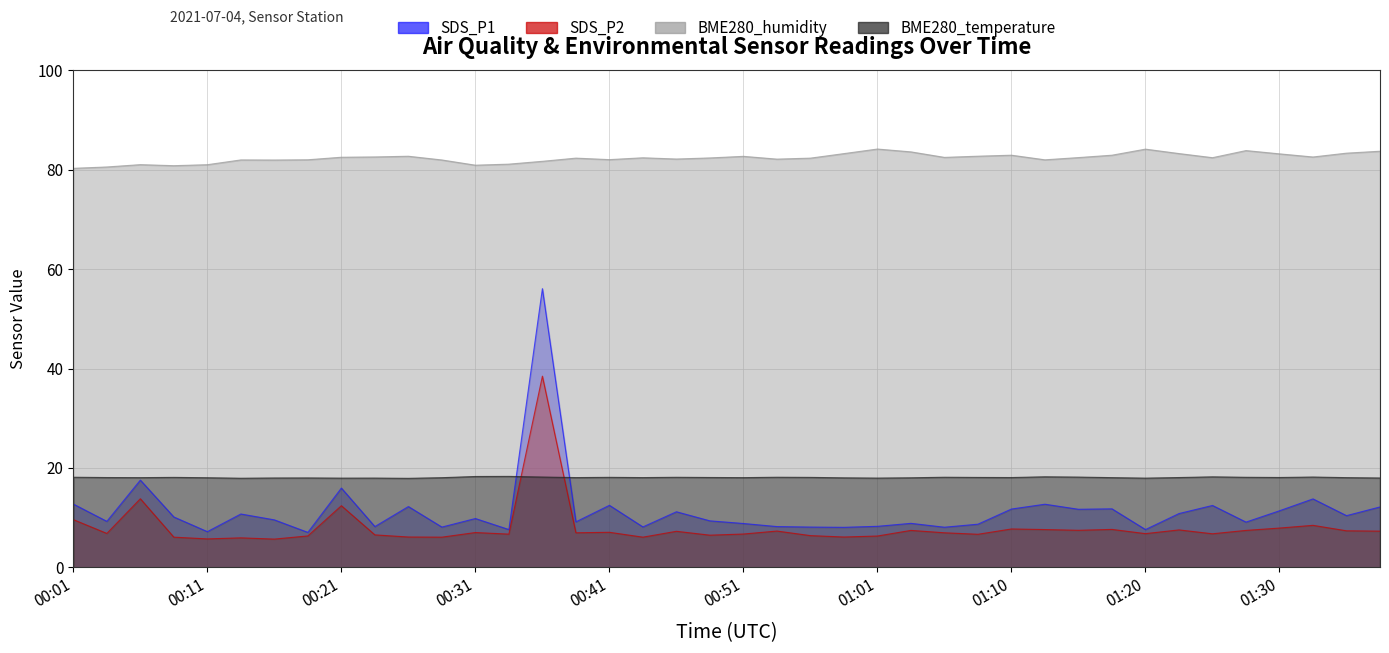

Reading right to left, list all the values displayed in this chart.

SDS_P1: 01:38=12.2	01:35=10.4	01:33=13.8	01:30=11.4	01:28=9.1	01:25=12.4	01:23=10.8	01:20=7.6	01:18=11.8	01:15=11.7	01:13=12.7	01:10=11.7	01:08=8.7	01:05=8.1	01:03=8.8	01:01=8.2	00:58=8.1	00:56=8.1	00:53=8.2	00:51=8.8	00:48=9.3	00:46=11.2	00:43=8.1	00:41=12.5	00:38=9.2	00:36=56.1	00:33=7.6	00:31=9.8	00:28=8.1	00:26=12.2	00:24=8.2	00:21=15.9	00:19=7.0	00:16=9.6	00:14=10.7	00:11=7.2	00:09=10.1	00:06=17.6	00:04=9.2	00:01=12.7
SDS_P2: 01:38=7.3	01:35=7.3	01:33=8.4	01:30=7.9	01:28=7.4	01:25=6.8	01:23=7.5	01:20=6.8	01:18=7.6	01:15=7.5	01:13=7.6	01:10=7.7	01:08=6.7	01:05=7.0	01:03=7.4	01:01=6.3	00:58=6.1	00:56=6.4	00:53=7.3	00:51=6.7	00:48=6.5	00:46=7.2	00:43=6.1	00:41=7.0	00:38=7.0	00:36=38.5	00:33=6.7	00:31=7.0	00:28=6.1	00:26=6.1	00:24=6.5	00:21=12.4	00:19=6.3	00:16=5.7	00:14=5.9	00:11=5.7	00:09=6.1	00:06=13.8	00:04=6.8	00:01=9.6
BME280_humidity: 01:38=83.7	01:35=83.3	01:33=82.6	01:30=83.2	01:28=83.9	01:25=82.4	01:23=83.3	01:20=84.2	01:18=82.9	01:15=82.5	01:13=82.0	01:10=82.9	01:08=82.7	01:05=82.5	01:03=83.6	01:01=84.2	00:58=83.3	00:56=82.3	00:53=82.2	00:51=82.7	00:48=82.4	00:46=82.2	00:43=82.4	00:41=82.0	00:38=82.3	00:36=81.7	00:33=81.1	00:31=80.9	00:28=82.0	00:26=82.7	00:24=82.6	00:21=82.5	00:19=82.0	00:16=82.0	00:14=82.0	00:11=81.0	00:09=80.8	00:06=81.0	00:04=80.6	00:01=80.3
BME280_temperature: 01:38=18.0	01:35=18.1	01:33=18.2	01:30=18.1	01:28=18.1	01:25=18.2	01:23=18.1	01:20=17.9	01:18=18.1	01:15=18.2	01:13=18.2	01:10=18.1	01:08=18.1	01:05=18.1	01:03=18.0	01:01=18.0	00:58=18.0	00:56=18.1	00:53=18.1	00:51=18.1	00:48=18.1	00:46=18.1	00:43=18.1	00:41=18.1	00:38=18.1	00:36=18.2	00:33=18.3	00:31=18.3	00:28=18.0	00:26=17.9	00:24=18.0	00:21=17.9	00:19=18.0	00:16=18.0	00:14=17.9	00:11=18.0	00:09=18.1	00:06=18.1	00:04=18.1	00:01=18.1